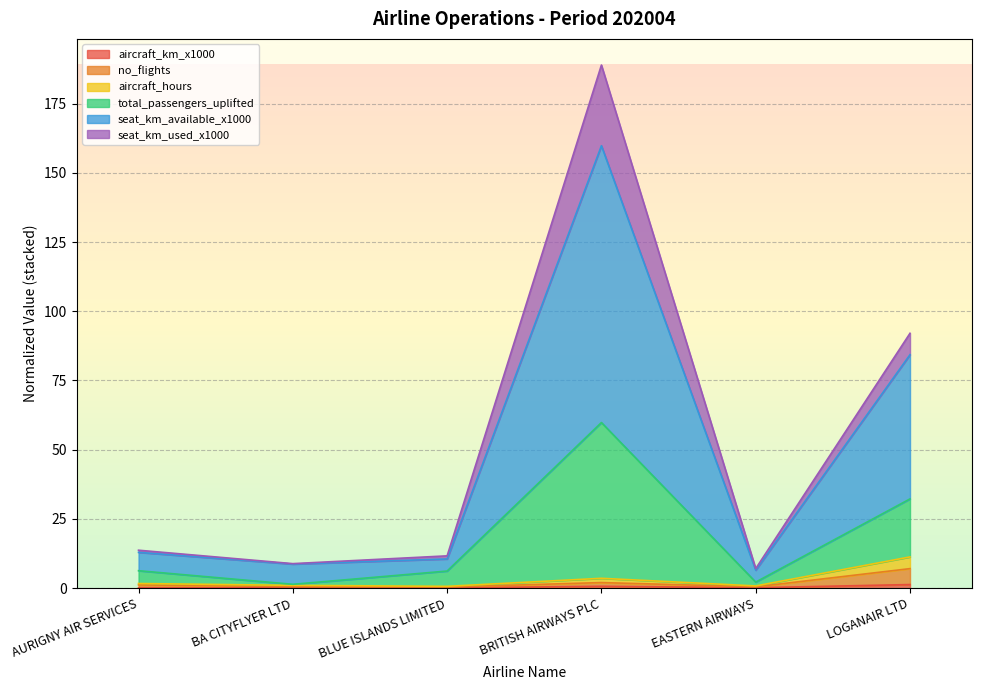

At which category is the sum across all series the highest?

BRITISH AIRWAYS PLC